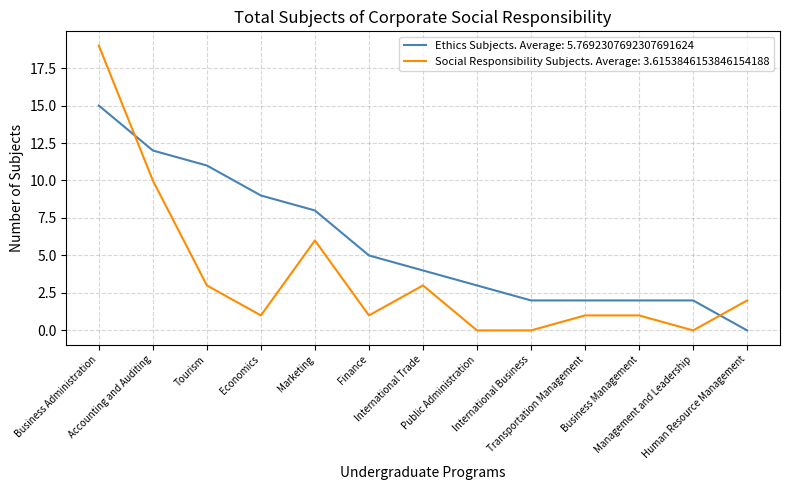

Which series has the largest range (max minus min)?

Social Responsibility Subjects. Average: 3.6153846153846154188